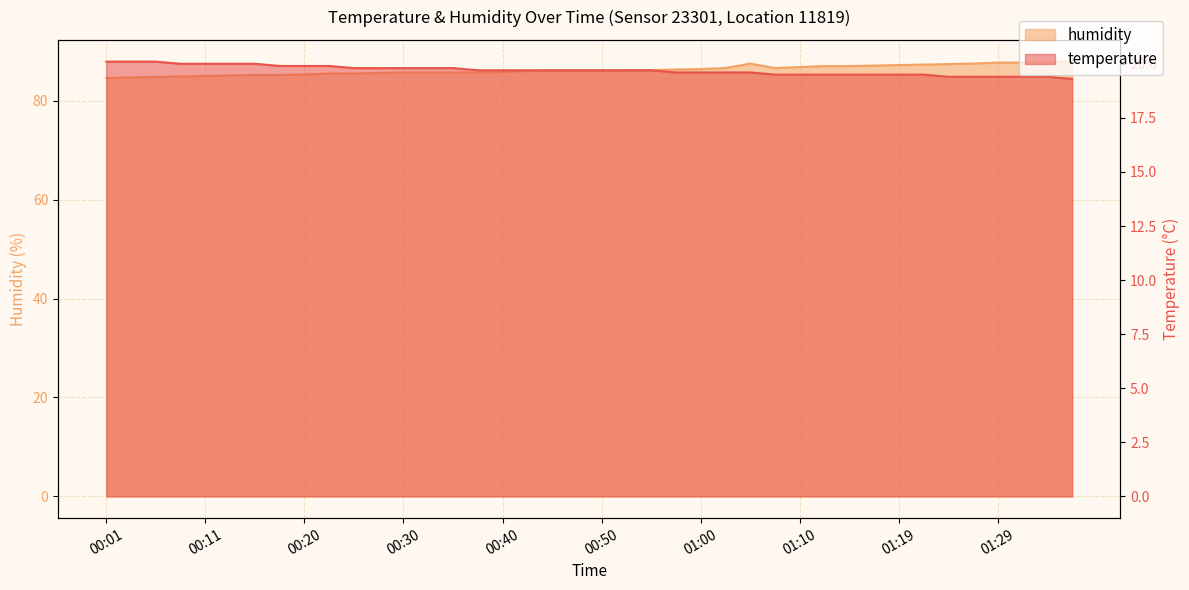

What is the label of the 11th point from the right?

01:12